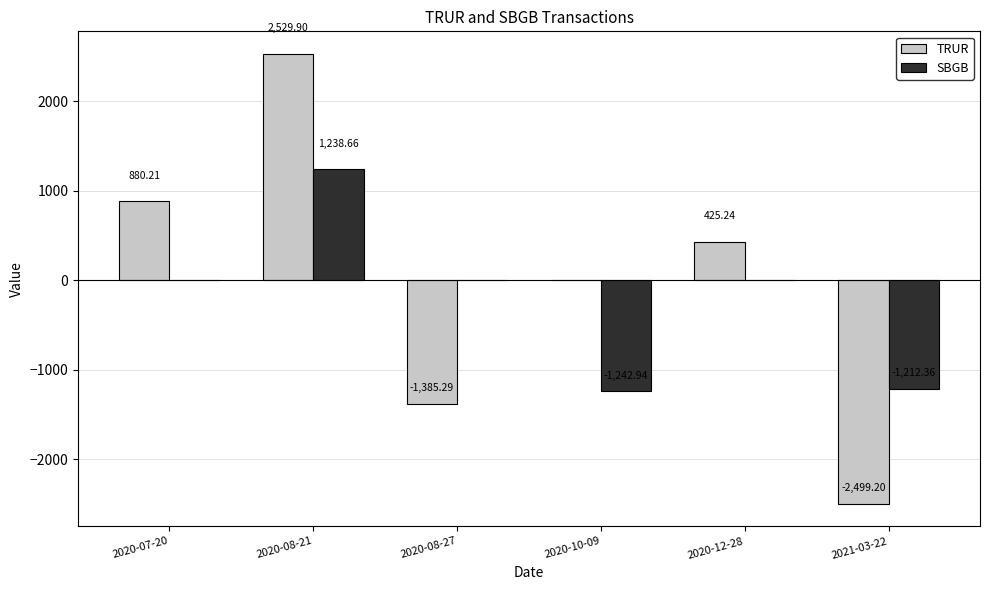

How many categories are shown in the chart?

6